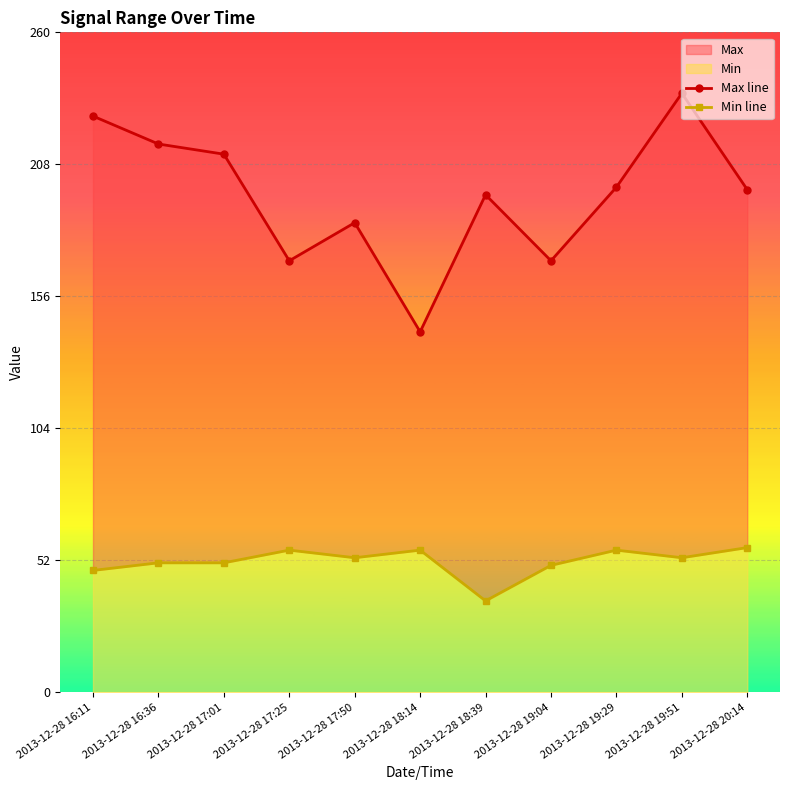

Which series has the largest total across all categories?

Max line